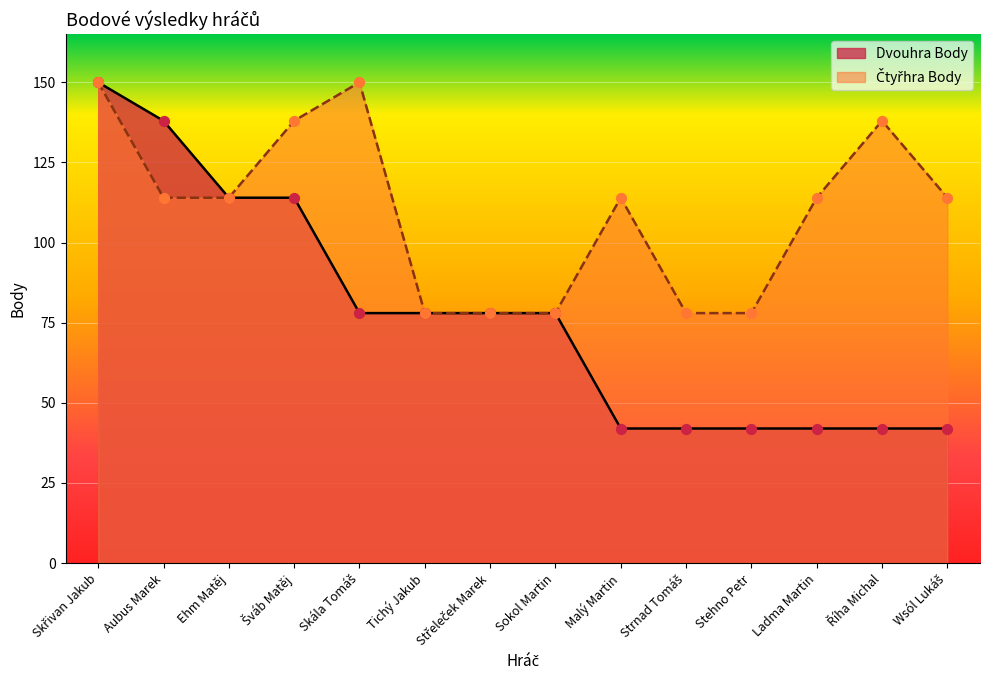

Which series has the largest total across all categories?

Čtyřhra Body